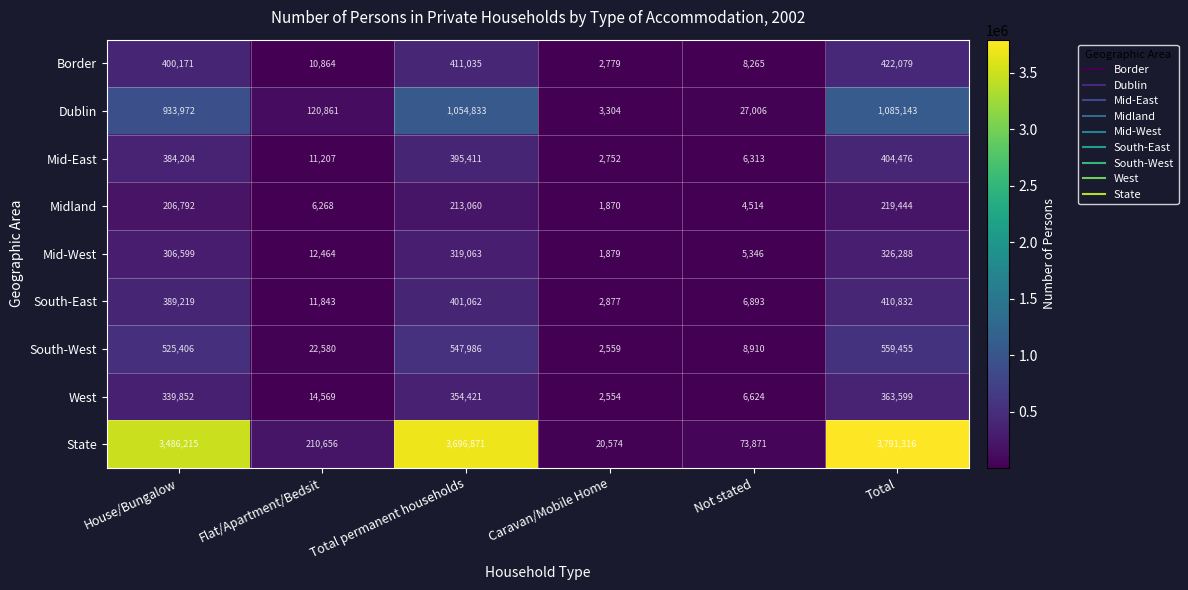

At how many categories does at least one series exceed 1930246?

3